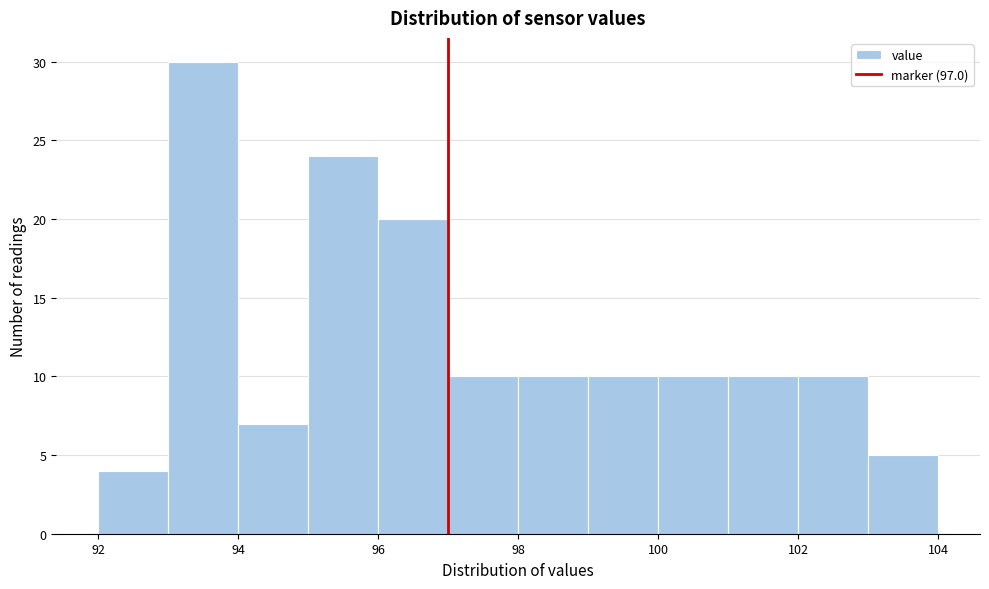

Reading left to right, list every bar in this chart as the range it spans on the x-axis followed by its height. The values are not printed on the chart, so give them approximately, as read against the axis.

92 to 93: 4
93 to 94: 30
94 to 95: 7
95 to 96: 24
96 to 97: 20
97 to 98: 10
98 to 99: 10
99 to 100: 10
100 to 101: 10
101 to 102: 10
102 to 103: 10
103 to 104: 5